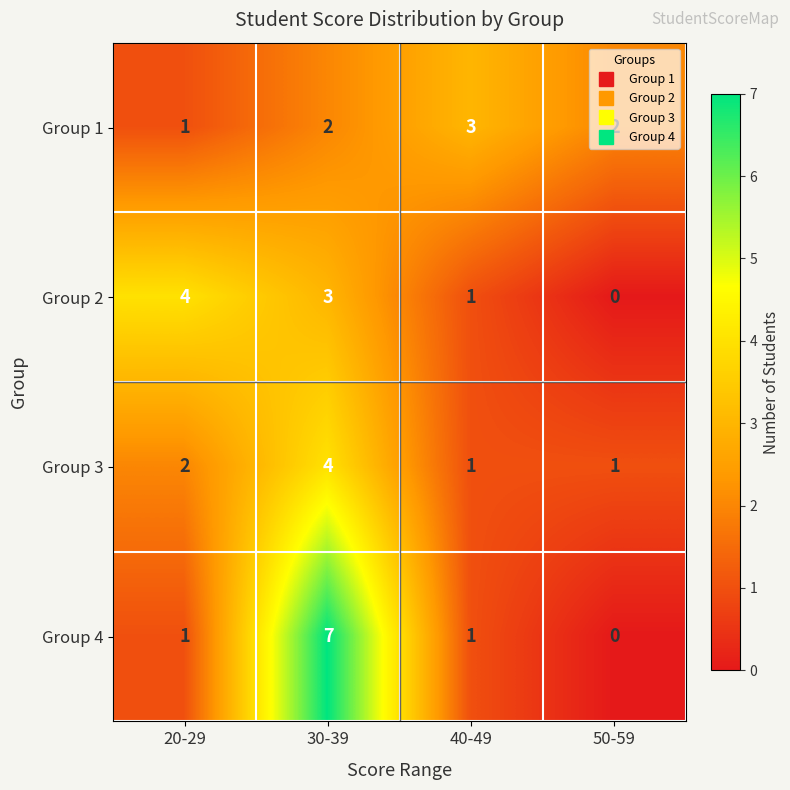

Which series has the widest spread of values?

Group 4